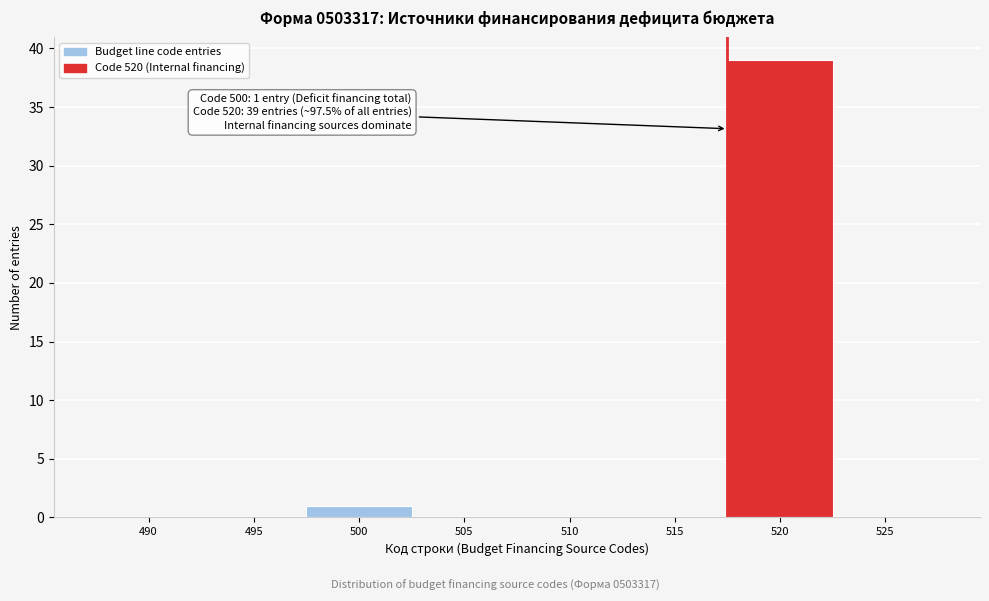

Reading left to right, transcribe all the data shown in this chart.

490=0	495=0	500=1	505=0	510=0	515=0	520=39	525=0